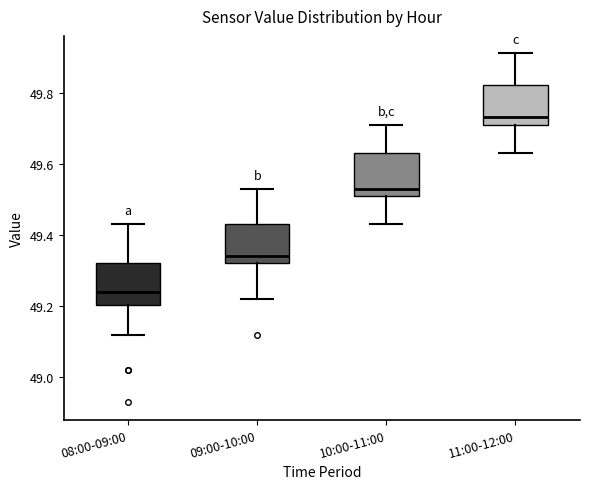

Reading left to right, transcribe this box plot: for each box, give where its median line is, the range the box spans, and where its two whiskers end, as read against the y-axis. The values are not printed on the chart, so give them approximately, as read against the axis.

08:00-09:00: median 49.24, box 49.20 to 49.32, whiskers 49.12 to 49.44
09:00-10:00: median 49.34, box 49.32 to 49.44, whiskers 49.22 to 49.54
10:00-11:00: median 49.54, box 49.52 to 49.64, whiskers 49.44 to 49.72
11:00-12:00: median 49.74, box 49.72 to 49.82, whiskers 49.64 to 49.92